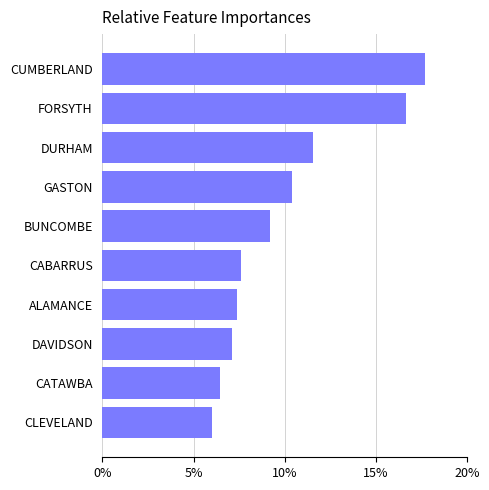

Reading top to bottom, transcribe all the data shown in this chart.

17.7	16.7	11.6	10.4	9.2	7.6	7.4	7.1	6.4	6.0